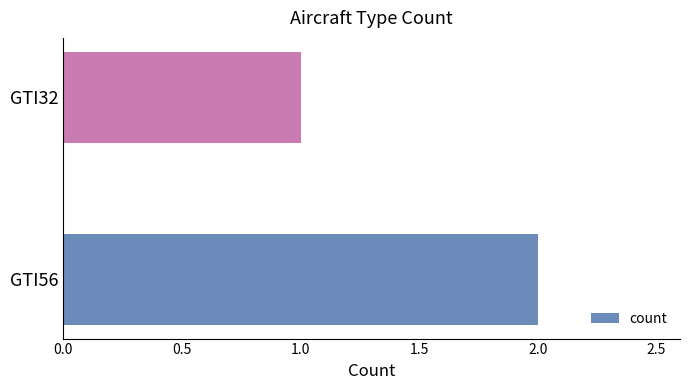

List the labels in order of value, largest first.

GTI56, GTI32